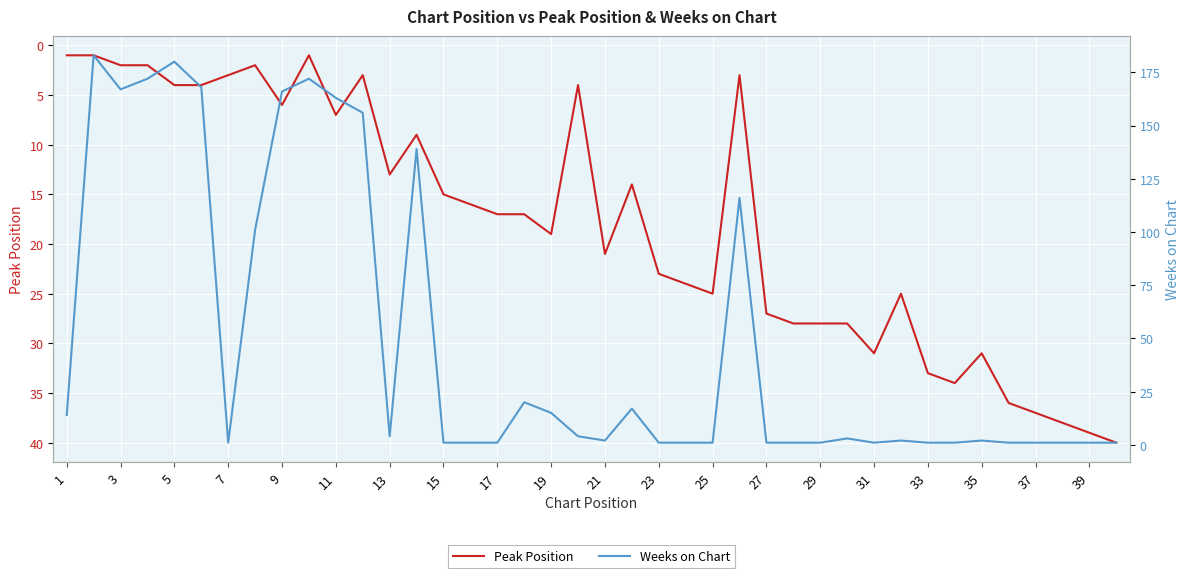

Is it true that Peak Position equals 31 at 35?

True